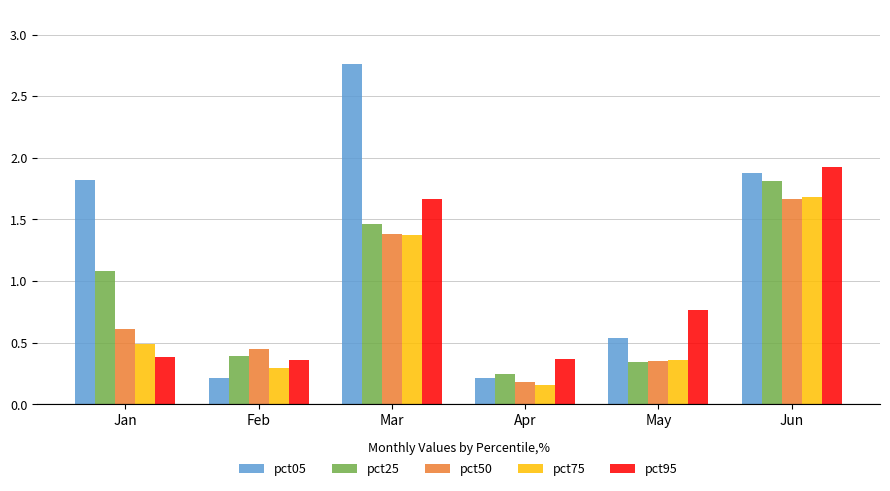

How many bars are there in each group?

5